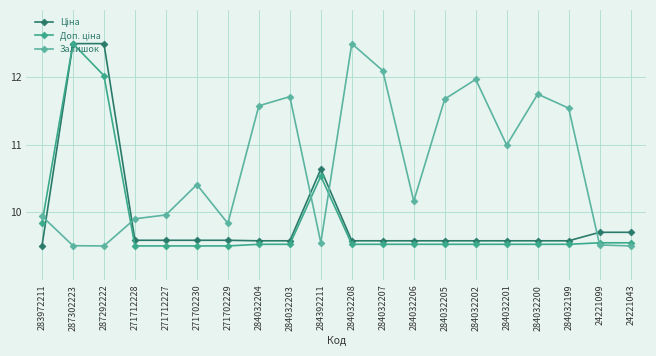

How many data points in Залишок are less than 10?

9